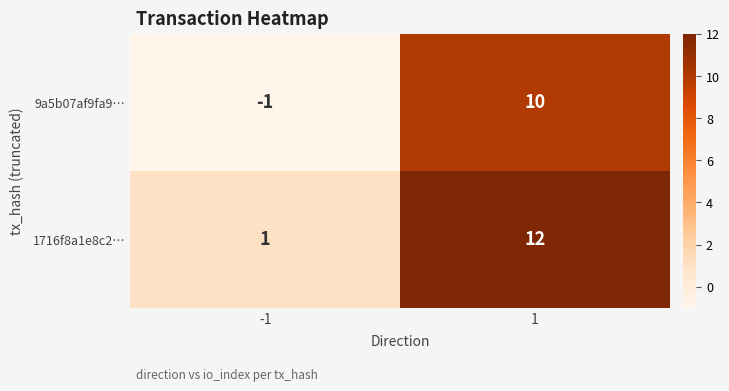

Is the value of 1716f8a1e8c2… at 1 greater than the value of 9a5b07af9fa9… at -1?

Yes